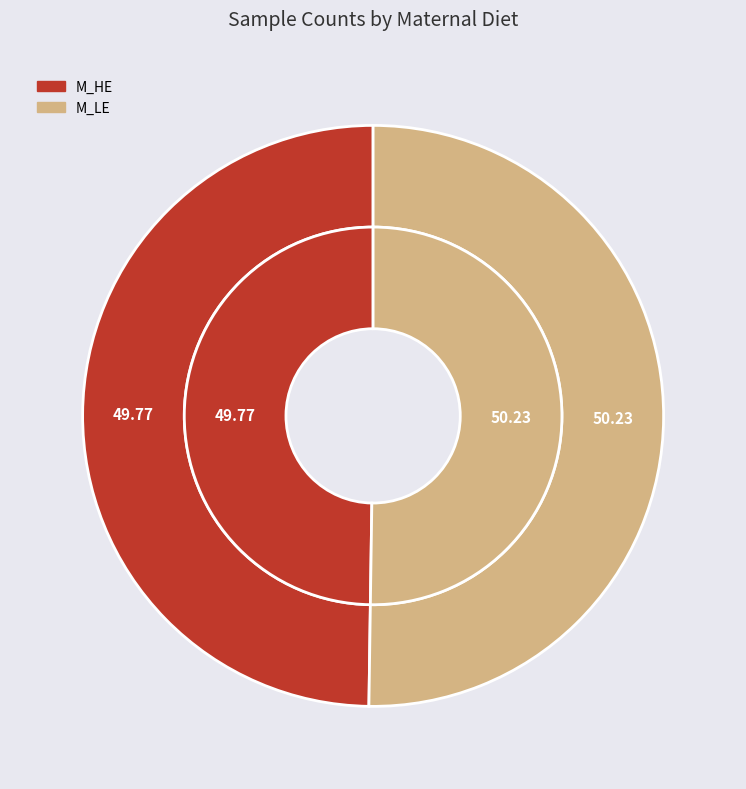

Which slice is the smallest?

M_HE